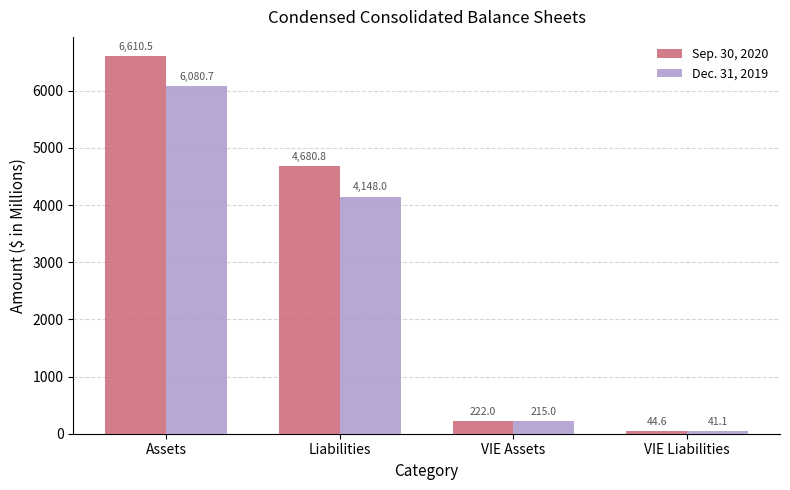

Where does the Sep. 30, 2020 series first go above 4680?

Assets